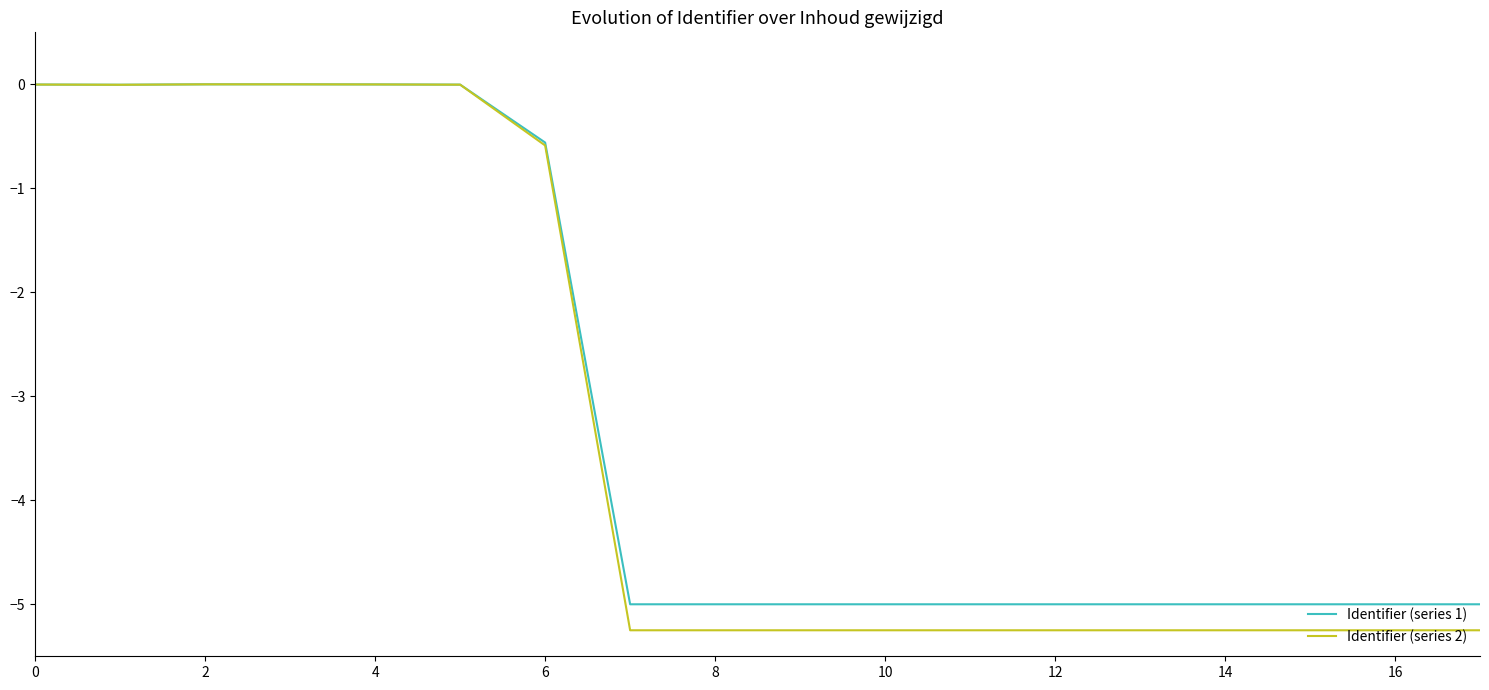

Which series has the widest spread of values?

Identifier (series 2)